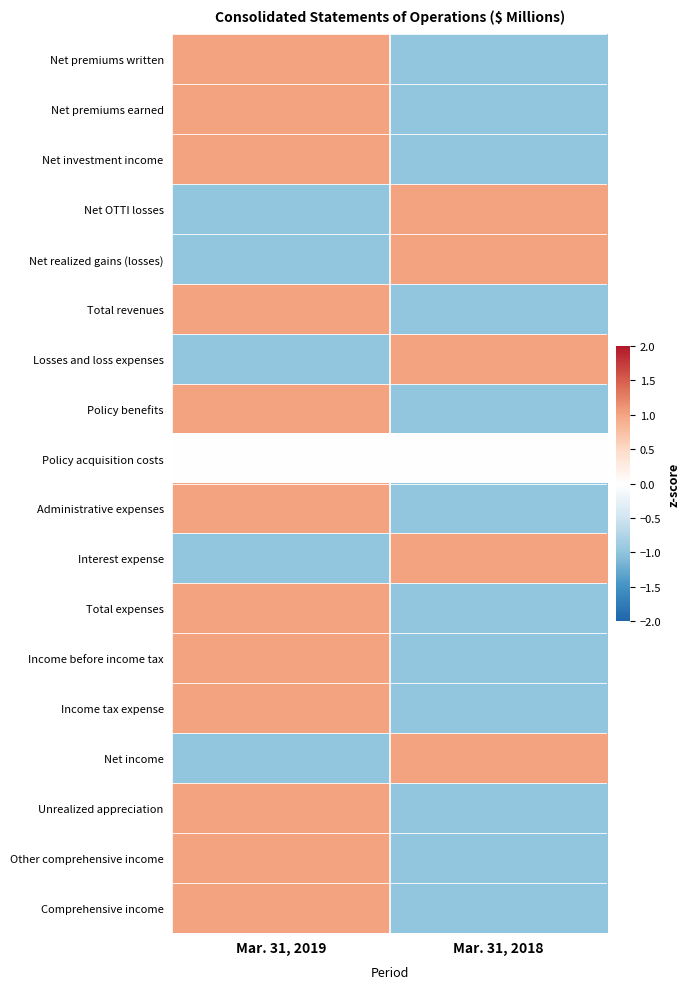

Reading right to left, list all the values displayed in this chart.

Net premiums written: Mar. 31, 2018=-1	Mar. 31, 2019=1
Net premiums earned: Mar. 31, 2018=-1	Mar. 31, 2019=1
Net investment income: Mar. 31, 2018=-1	Mar. 31, 2019=1
Net OTTI losses: Mar. 31, 2018=1	Mar. 31, 2019=-1
Net realized gains (losses): Mar. 31, 2018=1	Mar. 31, 2019=-1
Total revenues: Mar. 31, 2018=-1	Mar. 31, 2019=1
Losses and loss expenses: Mar. 31, 2018=1	Mar. 31, 2019=-1
Policy benefits: Mar. 31, 2018=-1	Mar. 31, 2019=1
Policy acquisition costs: Mar. 31, 2018=0	Mar. 31, 2019=0
Administrative expenses: Mar. 31, 2018=-1	Mar. 31, 2019=1
Interest expense: Mar. 31, 2018=1	Mar. 31, 2019=-1
Total expenses: Mar. 31, 2018=-1	Mar. 31, 2019=1
Income before income tax: Mar. 31, 2018=-1	Mar. 31, 2019=1
Income tax expense: Mar. 31, 2018=-1	Mar. 31, 2019=1
Net income: Mar. 31, 2018=1	Mar. 31, 2019=-1
Unrealized appreciation: Mar. 31, 2018=-1	Mar. 31, 2019=1
Other comprehensive income: Mar. 31, 2018=-1	Mar. 31, 2019=1
Comprehensive income: Mar. 31, 2018=-1	Mar. 31, 2019=1